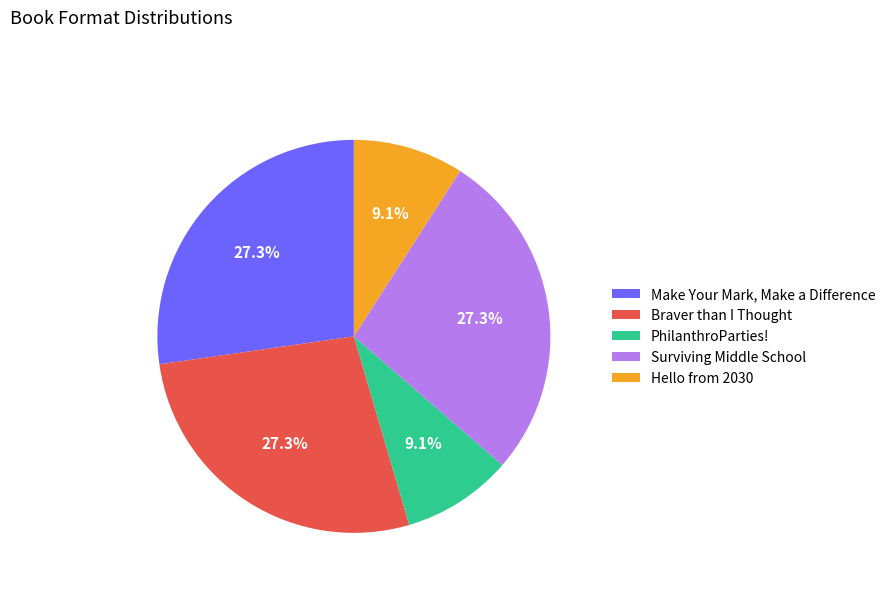

Is Surviving Middle School the majority of the pie?

No